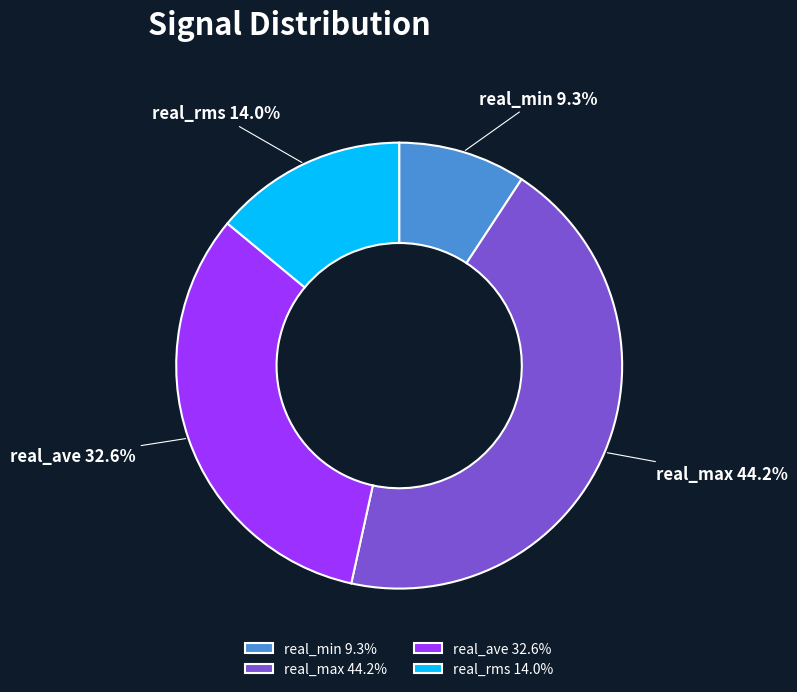

Is there a majority slice in this chart?

No